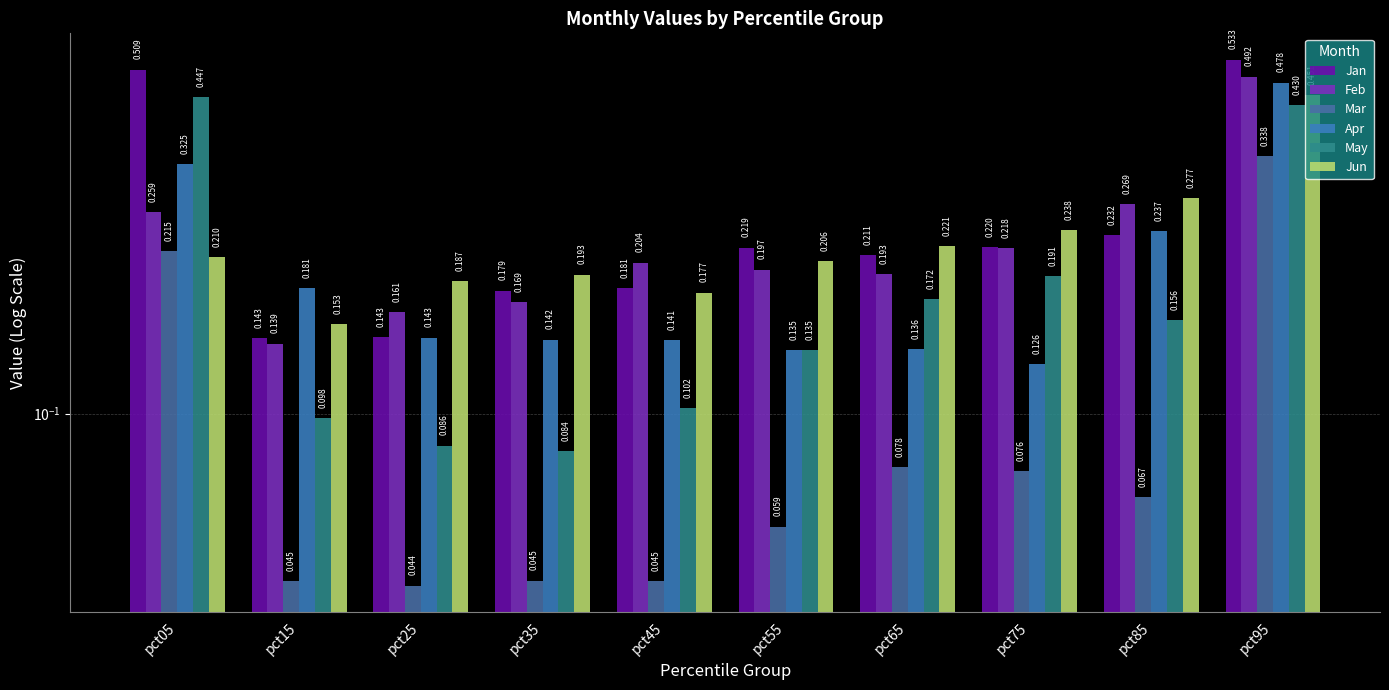

Is the value of Jun at pct85 greater than the value of Mar at pct15?

Yes